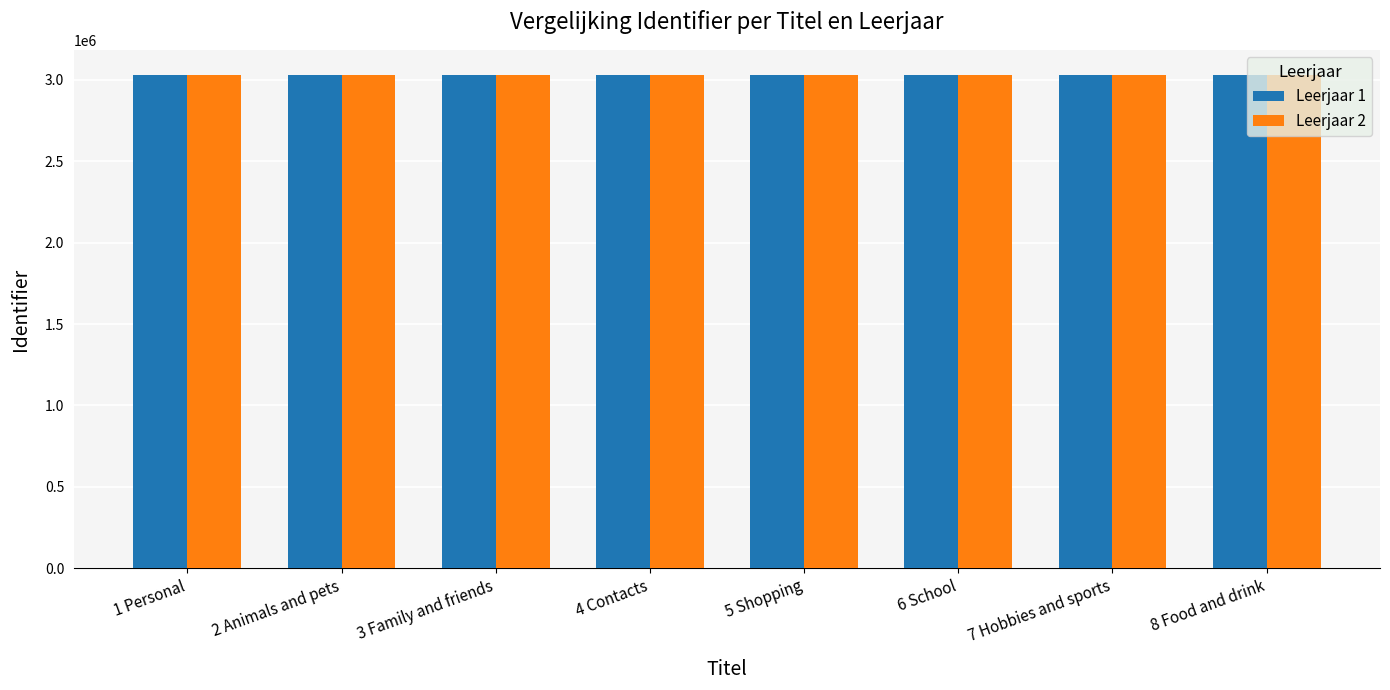

What is the difference between the maximum and minimum values in the Leerjaar 2 series?

21